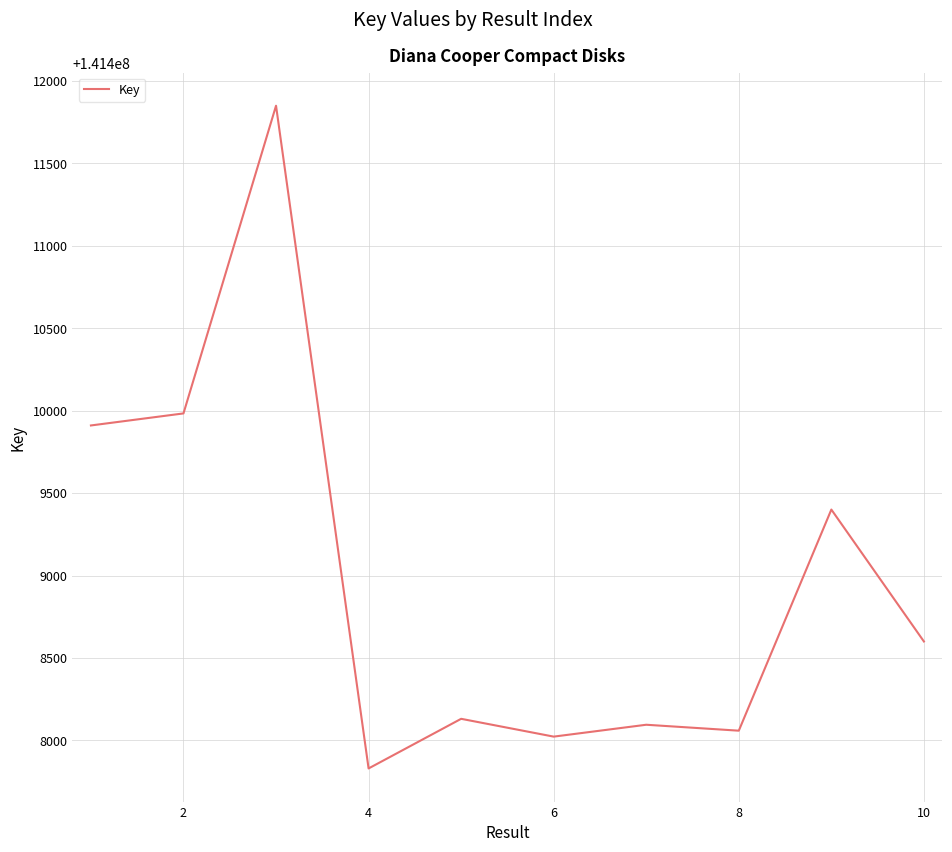

What is the greatest value displayed?

141411849